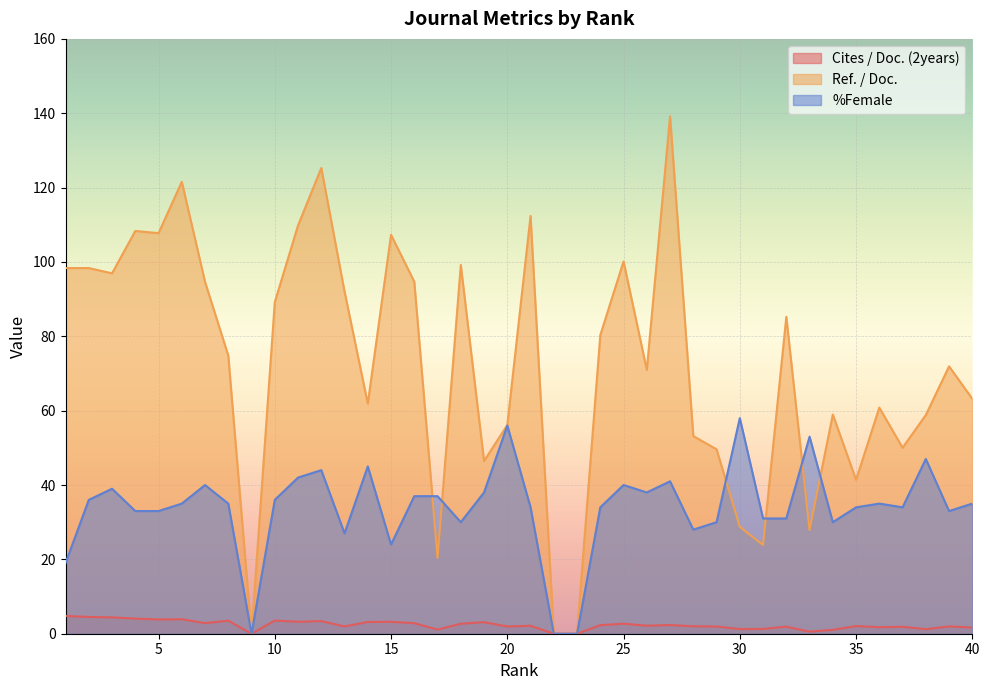

True or false: %Female and Cites / Doc. (2years) intersect in this chart.

False